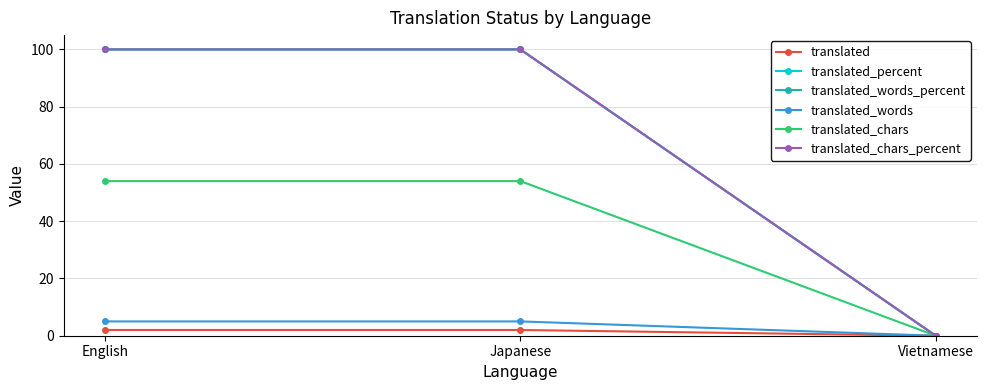

What is the spread (max minus min) of values at Japanese?

98